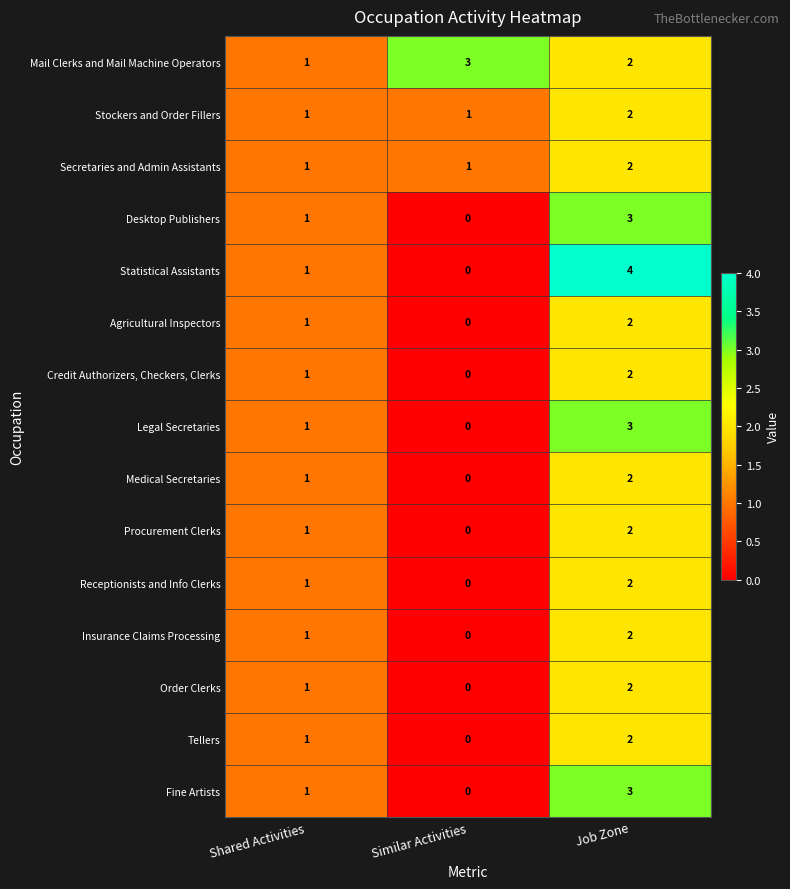

Between Shared Activities and Job Zone, which series saw the biggest shift?

Statistical Assistants